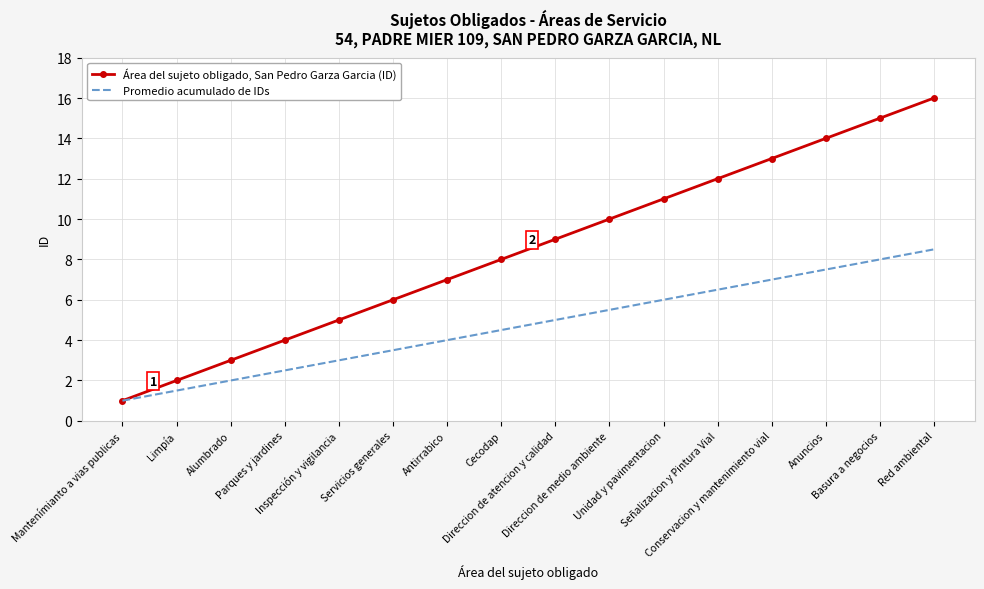

At Conservacion y mantenimiento vial, list the series in order from smallest to largest.

Promedio acumulado de IDs, Área del sujeto obligado, San Pedro Garza Garcia (ID)